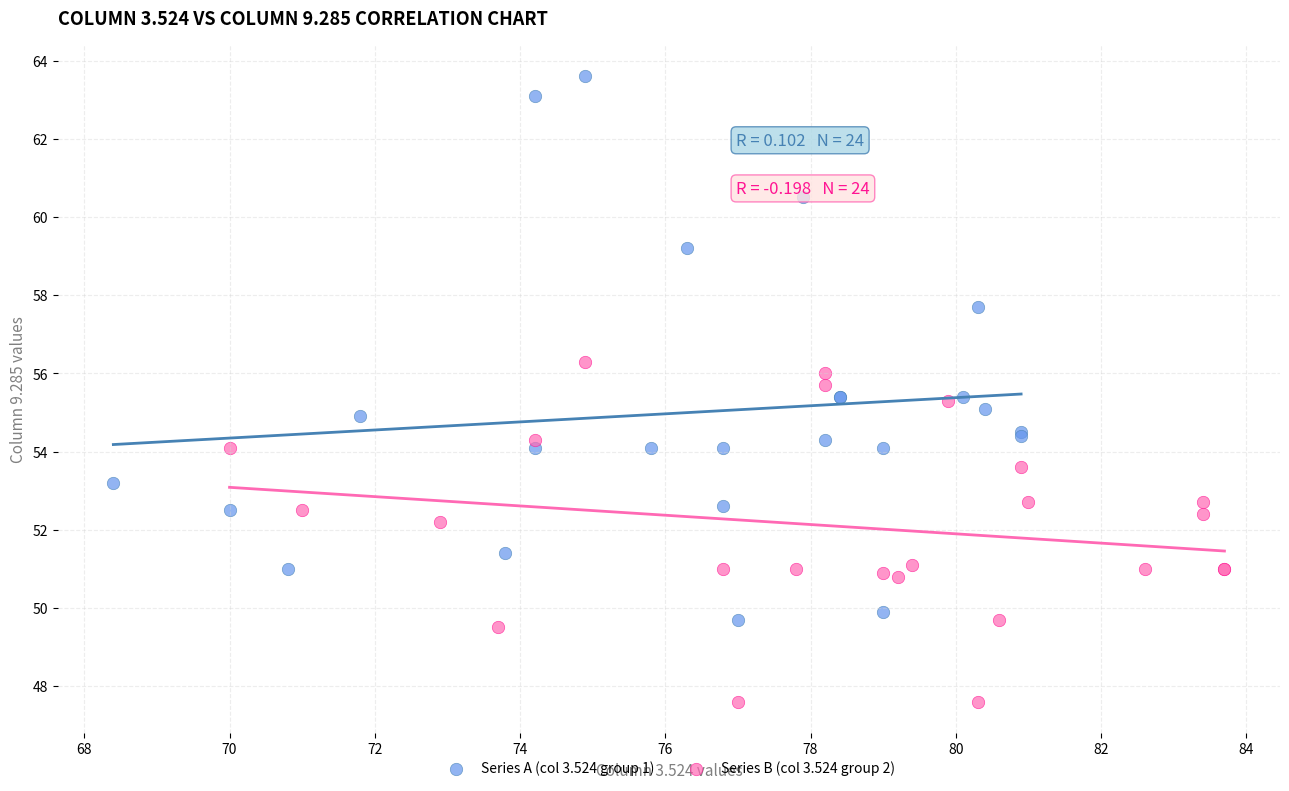

Which series reaches the minimum Y coordinate?

Series B (col 3.524 group 2)